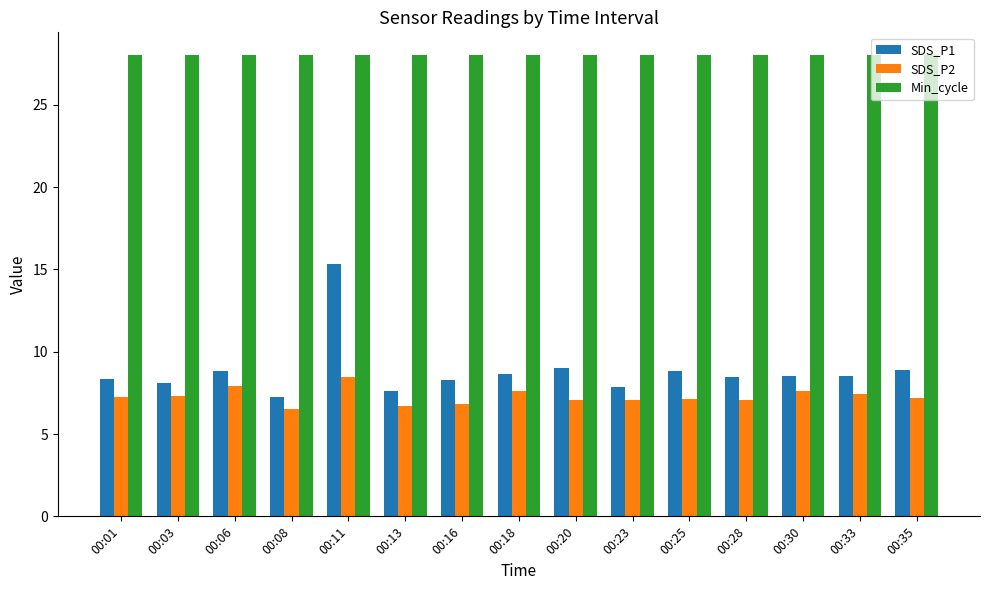

What is the maximum value shown in the chart?

28.0